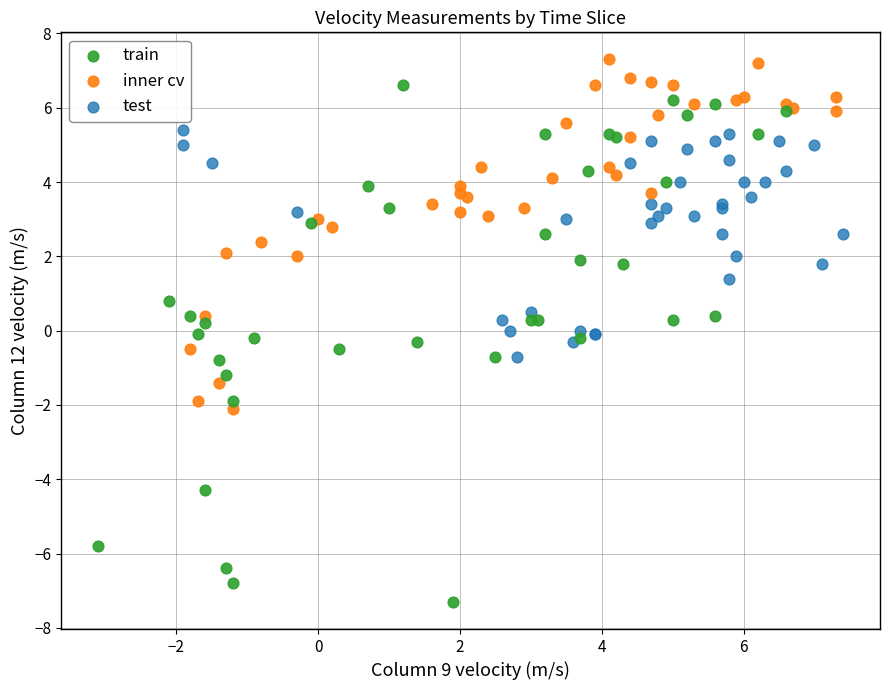

Which series reaches the minimum Y coordinate?

train